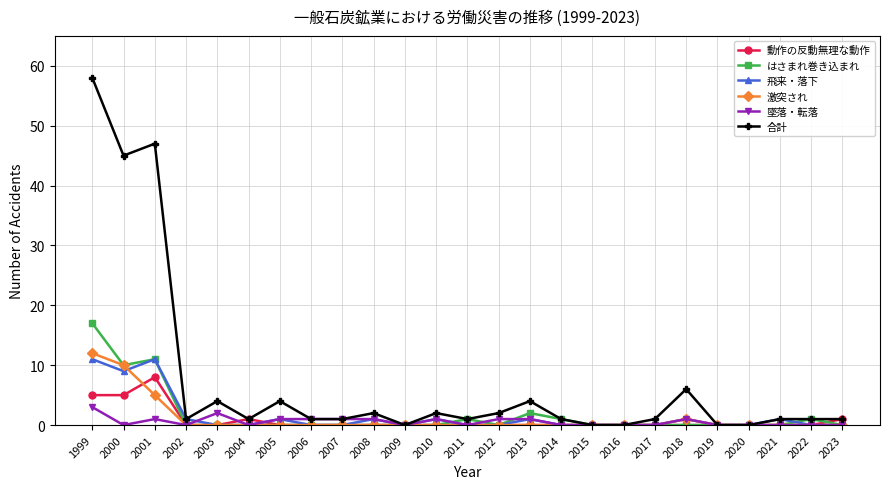

At which category does 動作の反動無理な動作 reach its first local peak?

2001